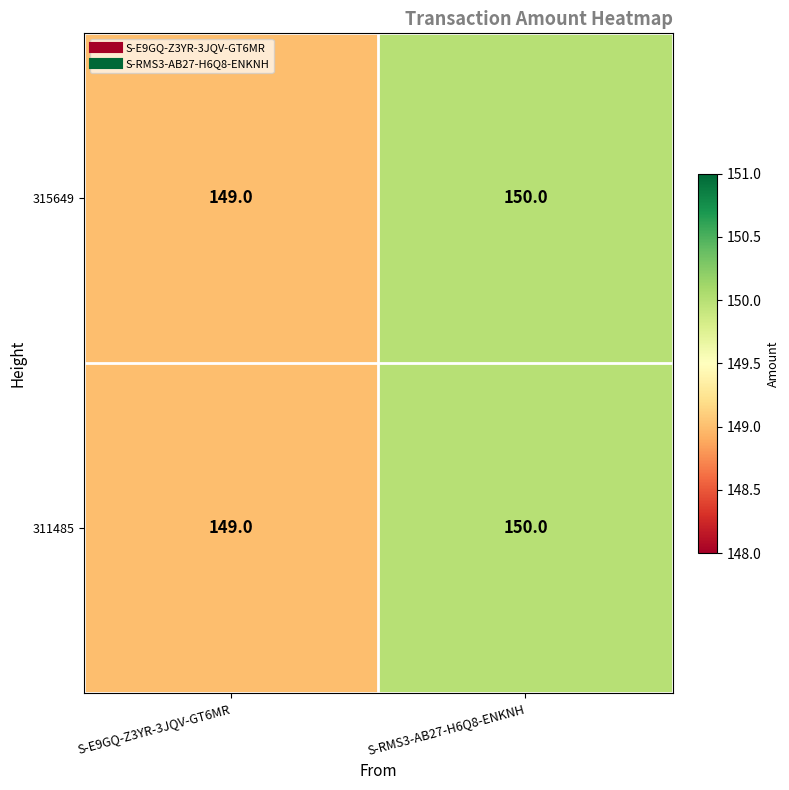

Rank the categories by 311485 value from highest to lowest.

S-RMS3-AB27-H6Q8-ENKNH, S-E9GQ-Z3YR-3JQV-GT6MR